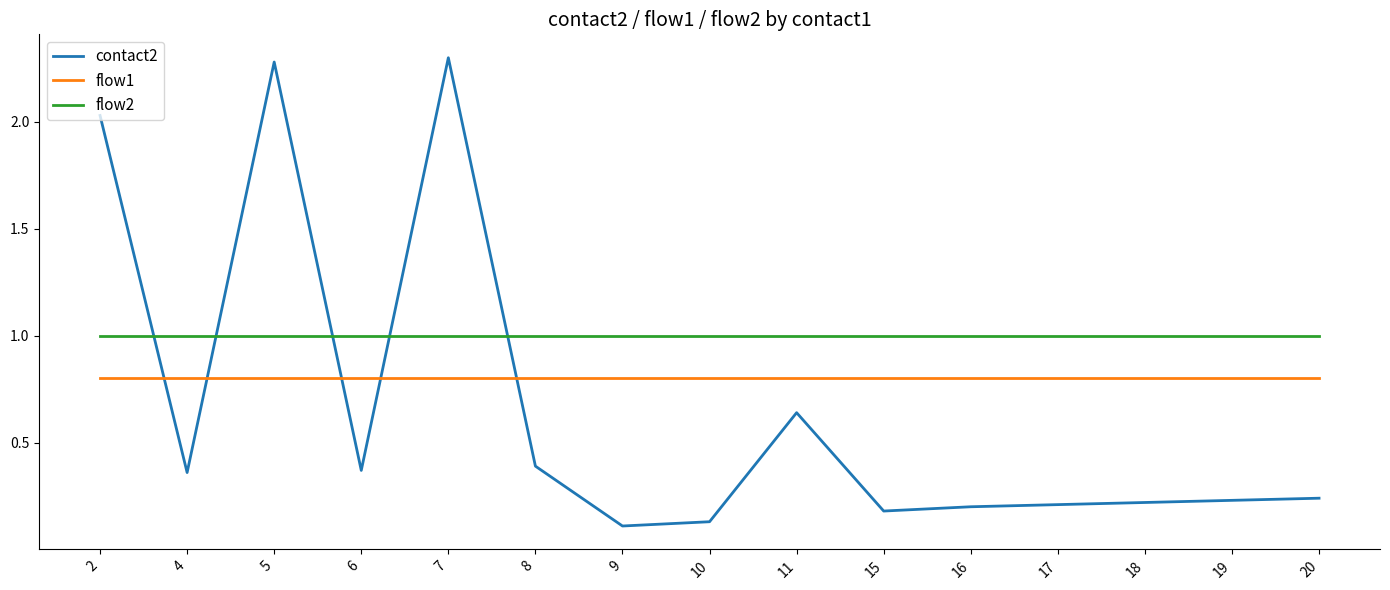

Between 7 and 19, which series saw the biggest shift?

contact2